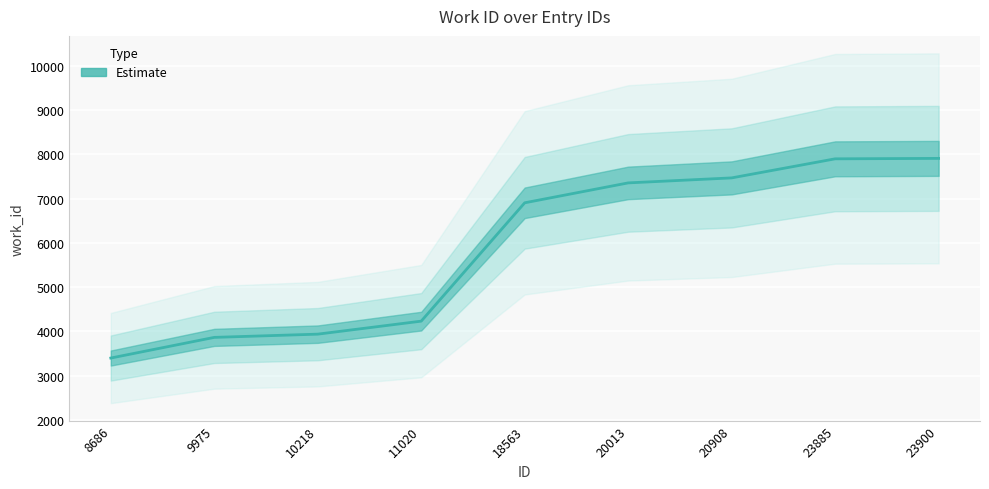

Reading right to left, what are all the values shown in this chart?

7912	7902	7471	7358	6908	4233	3939	3866	3399